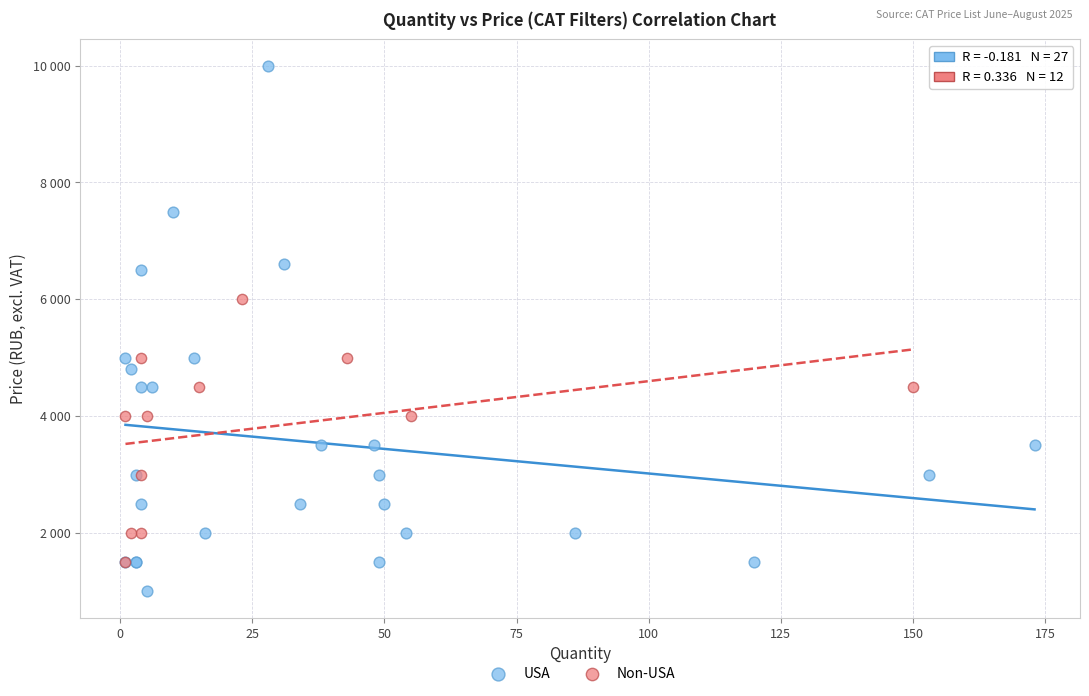

Which series reaches the maximum Y coordinate?

USA